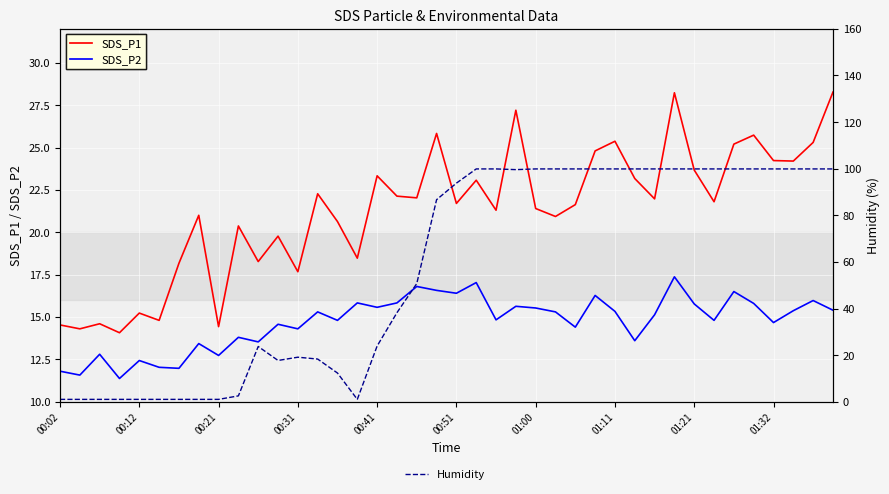

True or false: Humidity has a value of 1.0 at 00:12.

True